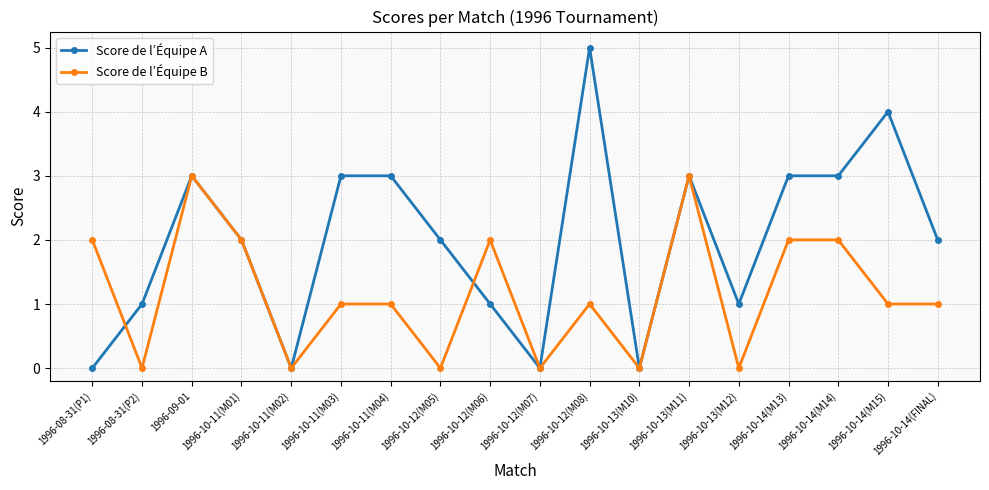

Does the chart have visible grid lines?

Yes